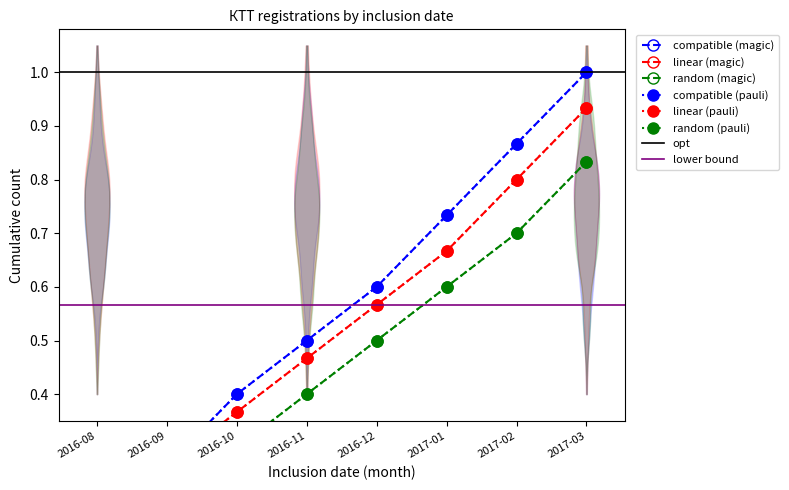

What is the label of the 6th point from the left?

2017-01